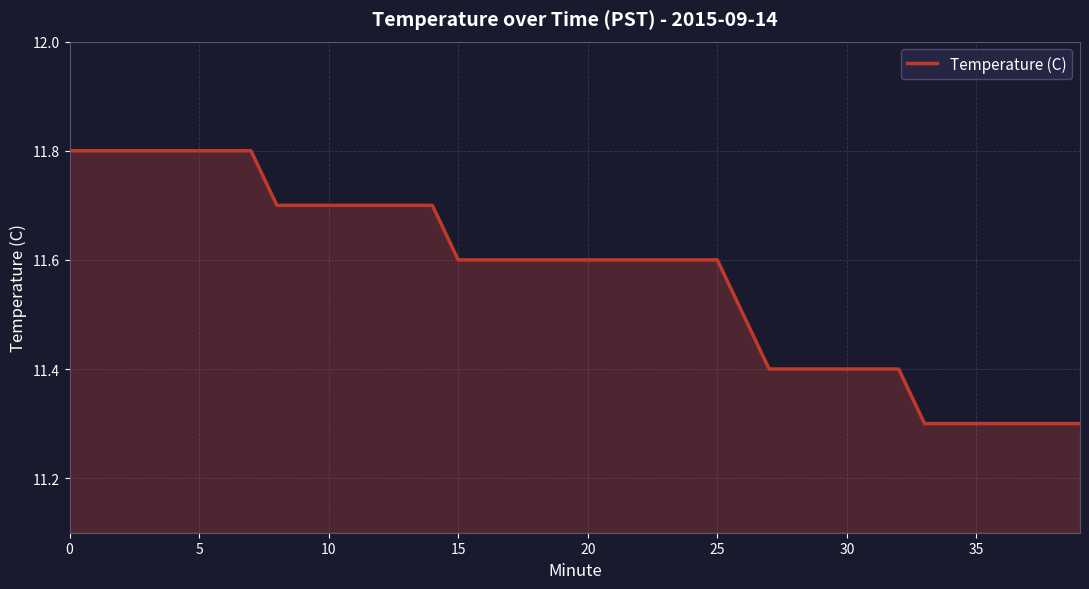

What is the minimum value shown in the chart?

11.3